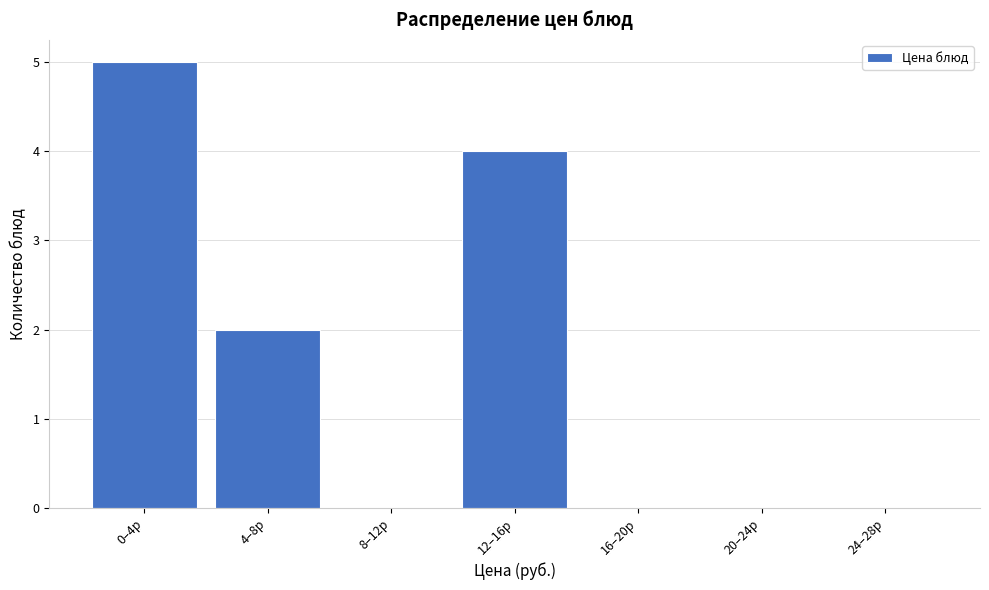

Reading left to right, what are all the values shown in this chart?

0–4р=5	4–8р=2	8–12р=0	12–16р=4	16–20р=0	20–24р=0	24–28р=0